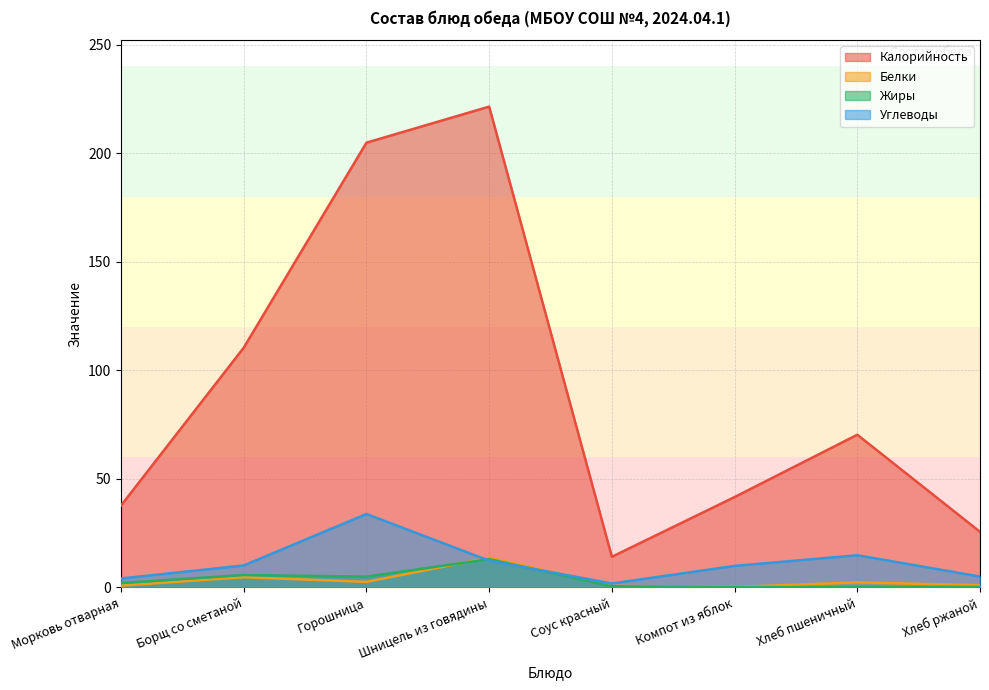

In Калорийность, how many points are lower than both neighbors (excluding endpoints)?

1